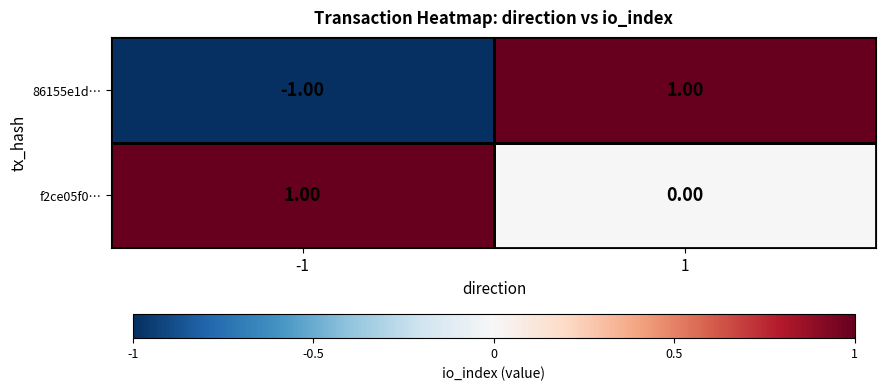

Is the value of 86155e1d… at -1 greater than the value of f2ce05f0… at 1?

No